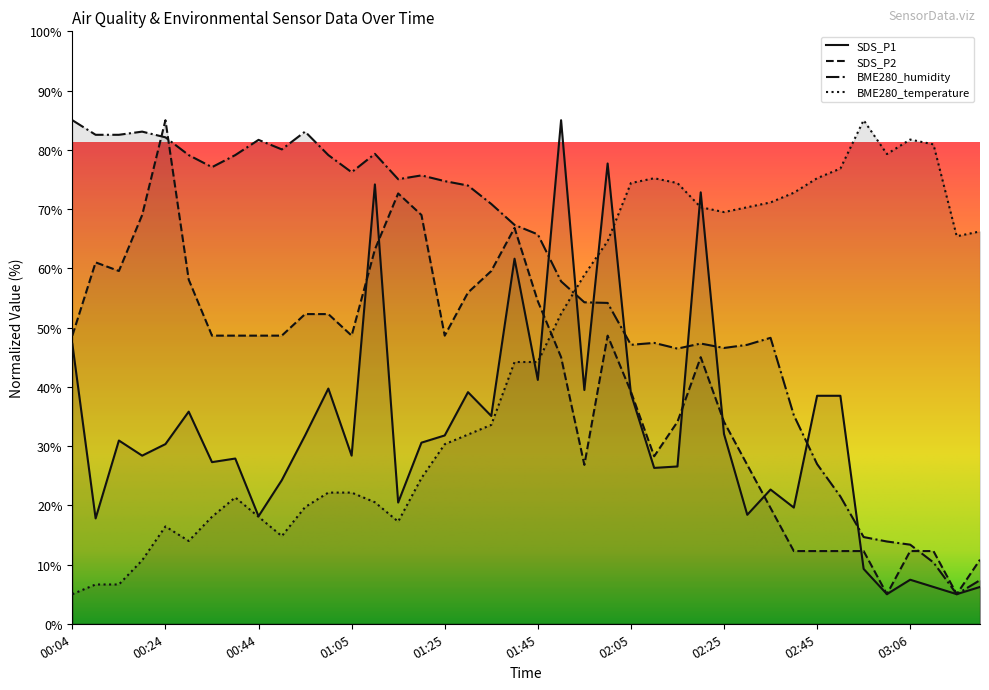

At how many categories does at least one series exceed 55?

40